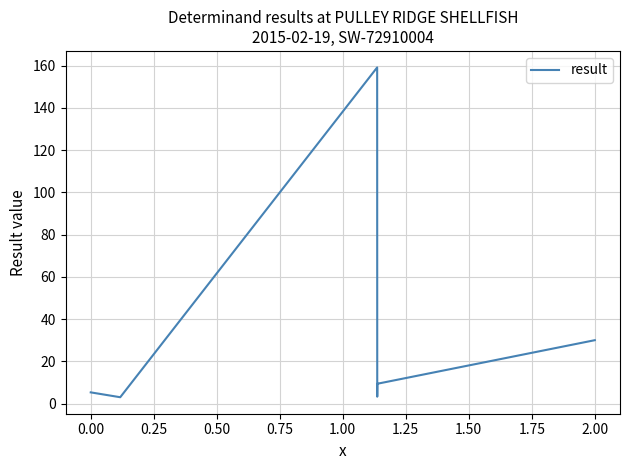

What is the difference between the maximum and minimum values?

156.1